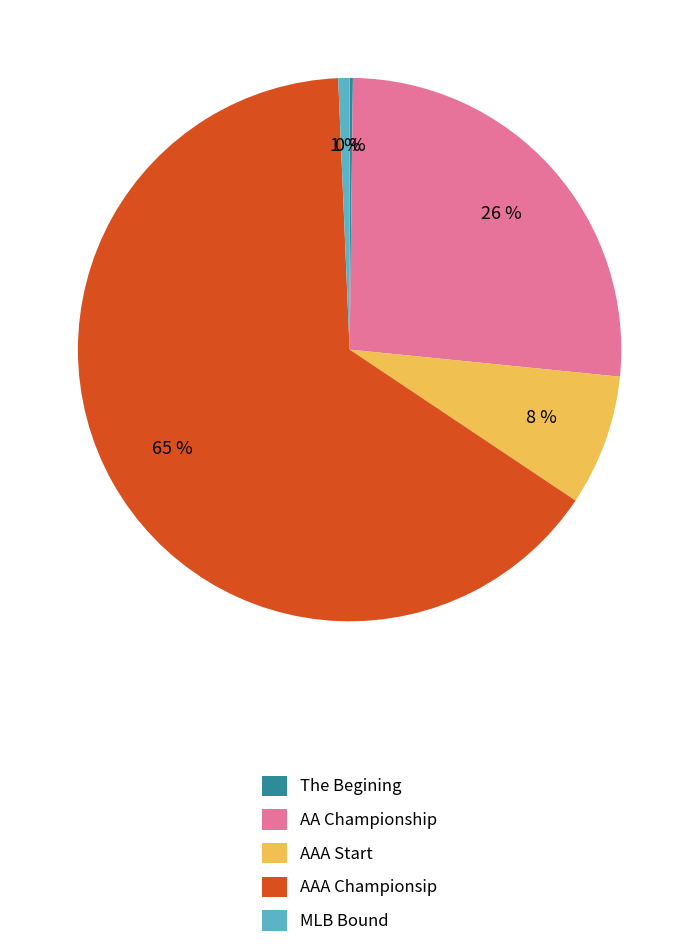

Which has a higher value, AAA Start or AA Championship?

AA Championship